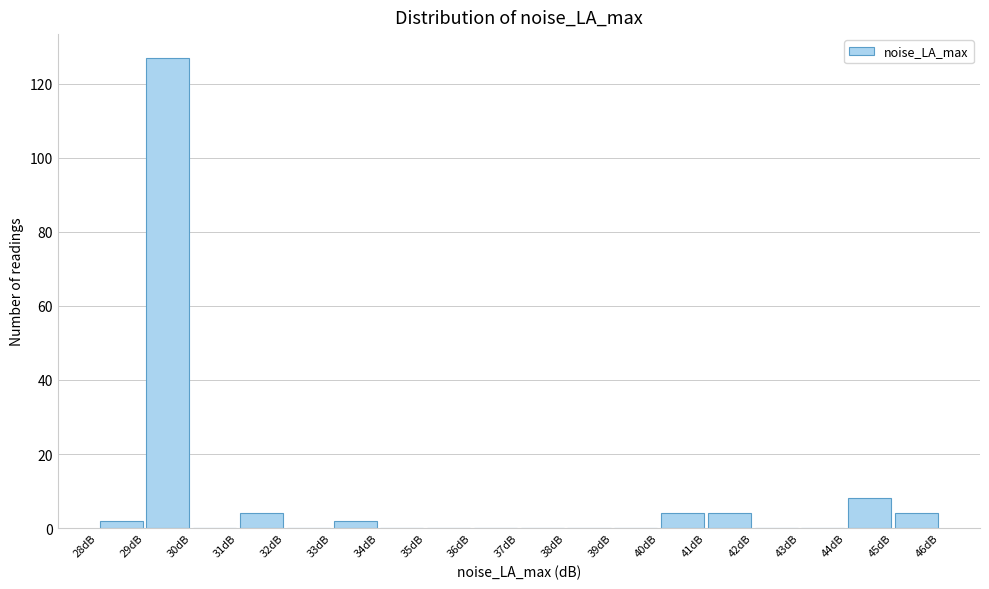

Reading left to right, transcribe this chart: for each bar, give the range it covers on the x-axis and its height. The values are not printed on the chart, so give them approximately, as read against the axis.

28 to 29: 2
29 to 30: 128
30 to 31: 0
31 to 32: 4
32 to 33: 0
33 to 34: 2
34 to 35: 0
35 to 36: 0
36 to 37: 0
37 to 38: 0
38 to 39: 0
39 to 40: 0
40 to 41: 4
41 to 42: 4
42 to 43: 0
43 to 44: 0
44 to 45: 8
45 to 46: 4